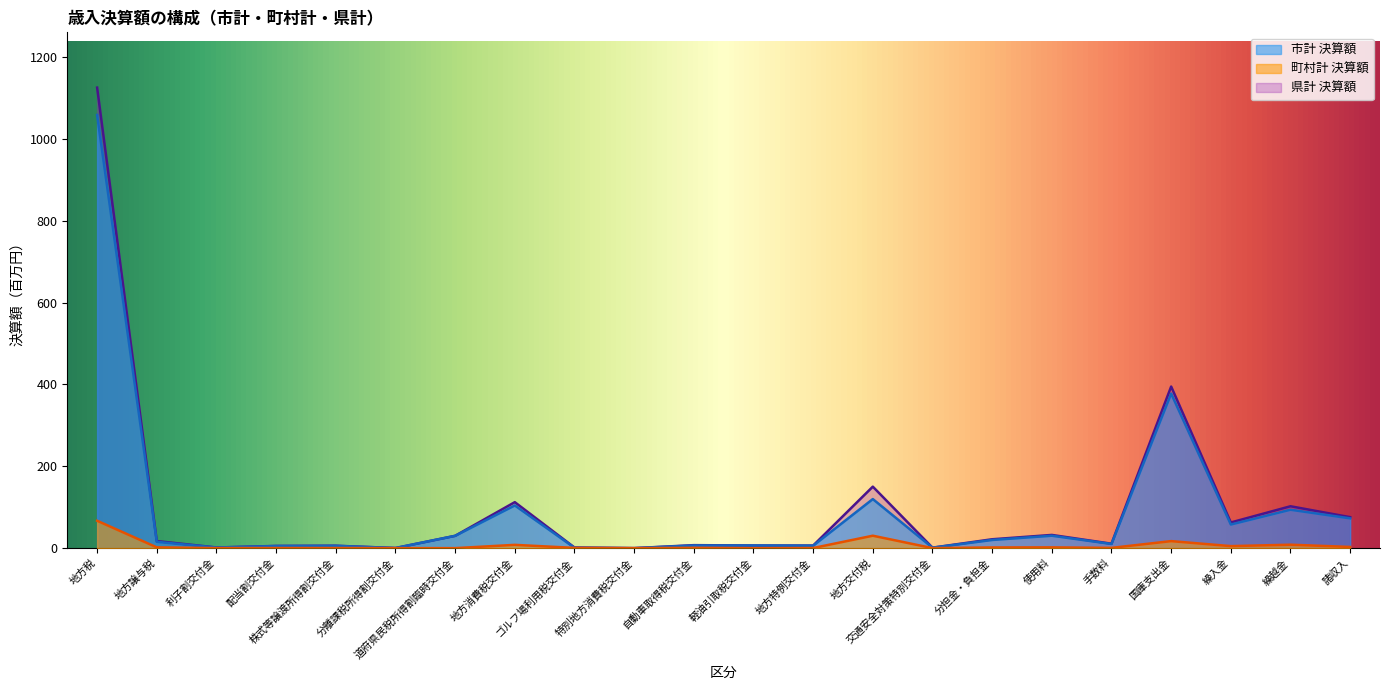

What is the difference between the 市計 決算額 values at 自動車取得税交付金 and 配当割交付金?

1.4